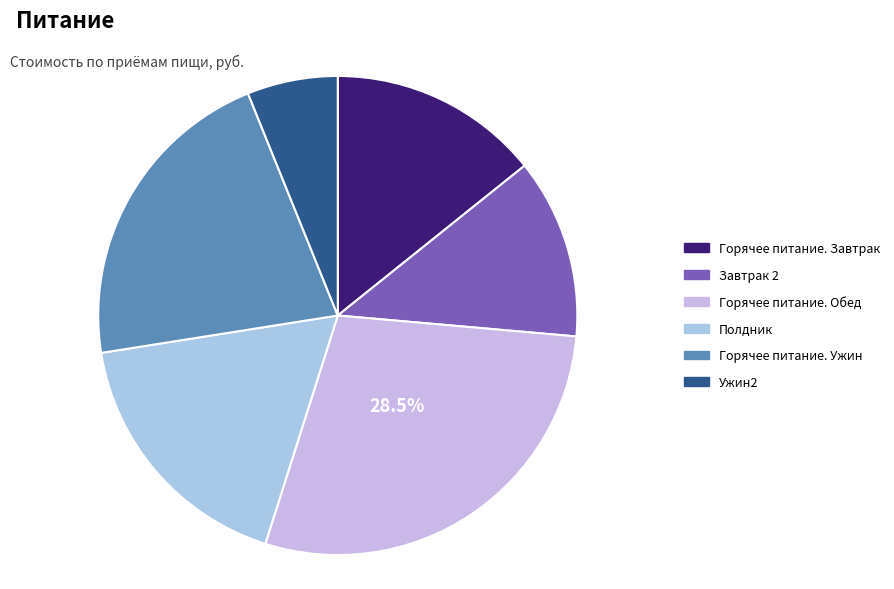

To the nearest percent, what percentage of the pie is Завтрак 2?

12%